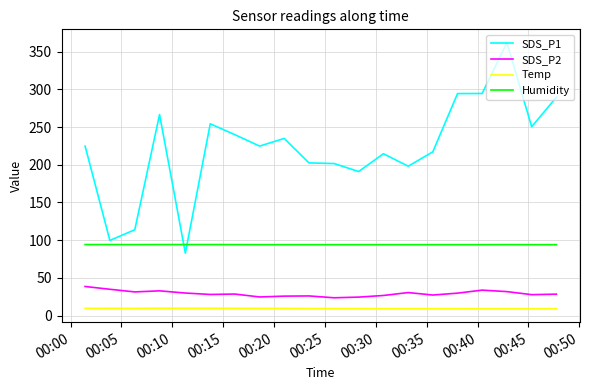

List the series in order of their peak value, highest first.

SDS_P1, Humidity, SDS_P2, Temp